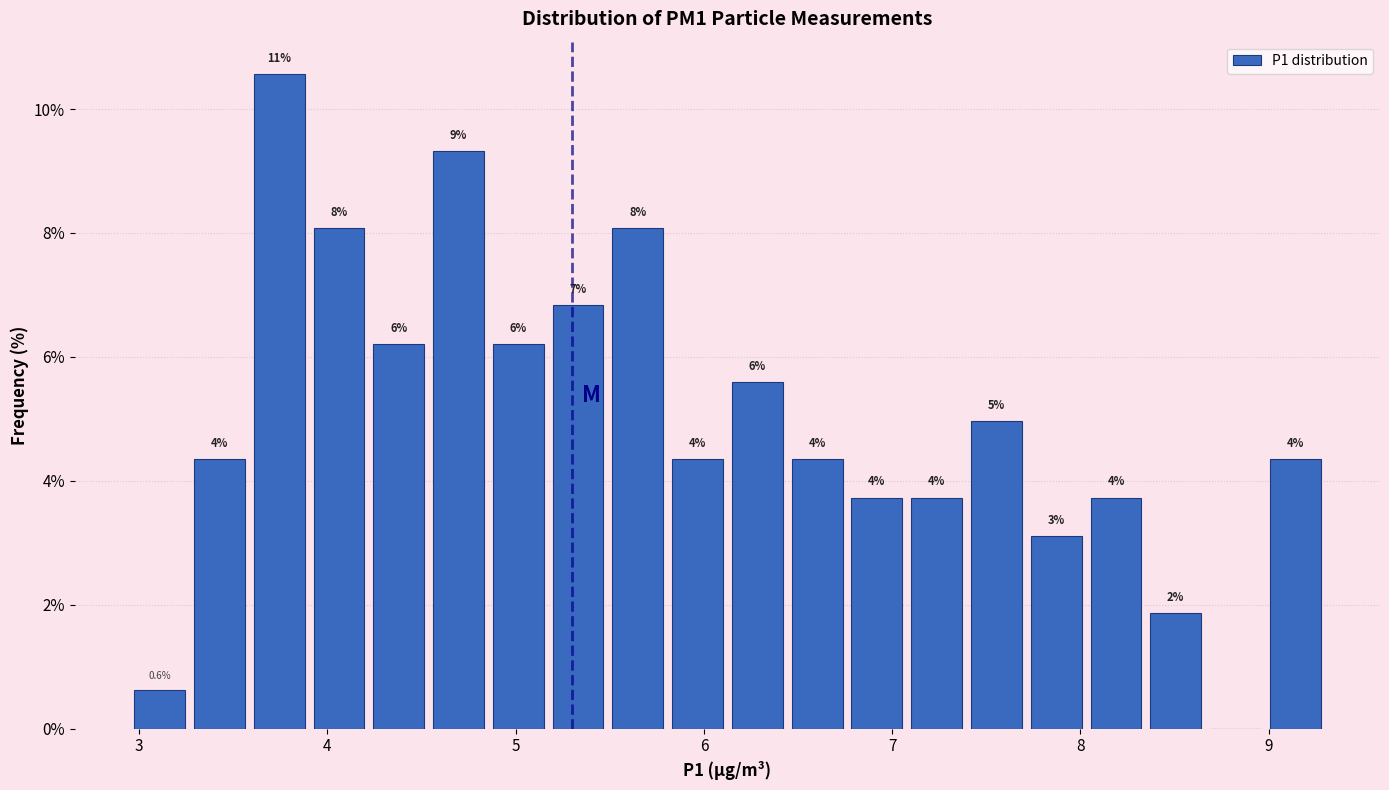

Read against the x-axis, roughly where is the centre of the tallest bar?

3.7